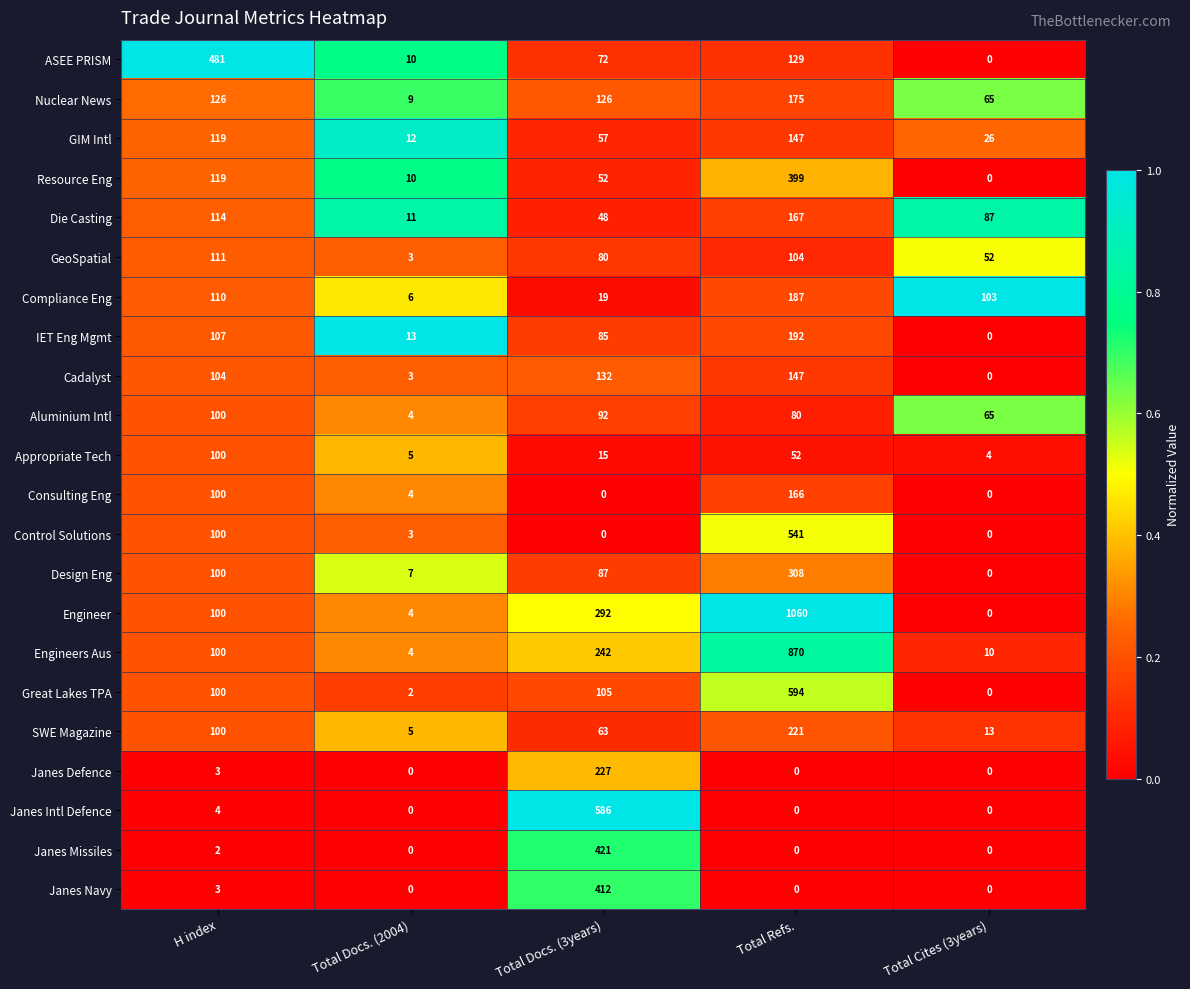

What is the spread (max minus min) of values at H index?

479